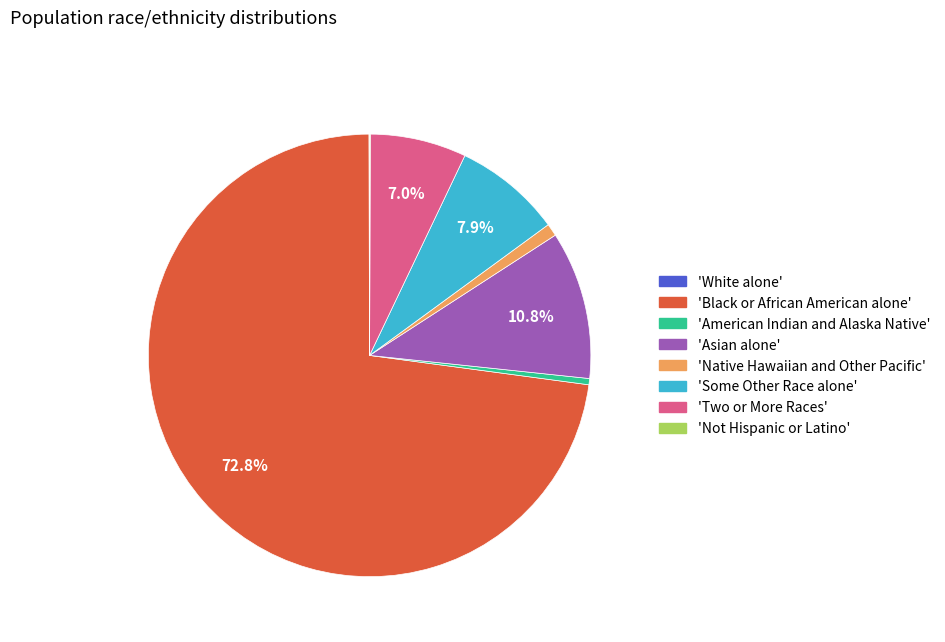

Does any single category account for the majority?

Yes